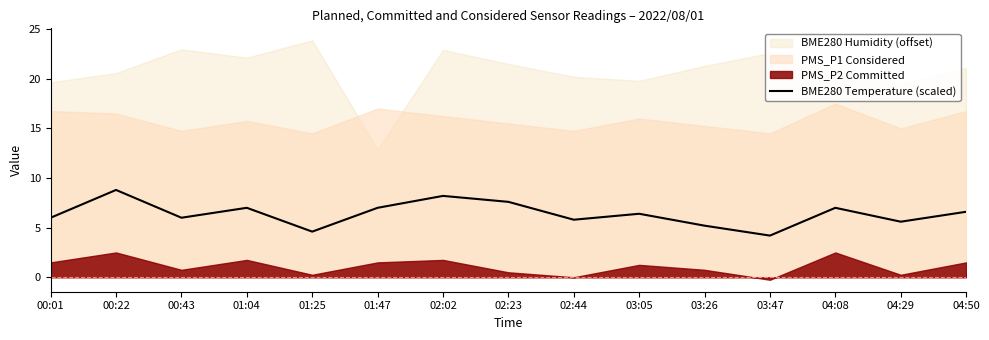

What is the minimum value for BME280 Temperature (scaled)?

4.2